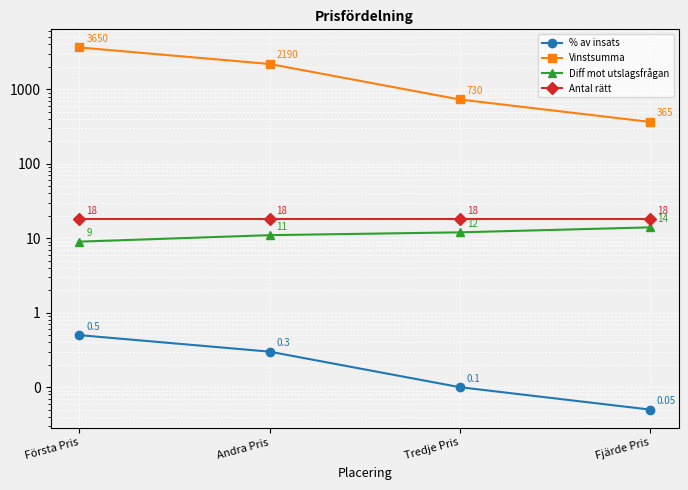

What is the difference between the maximum and minimum values in the Vinstsumma series?

3285.0